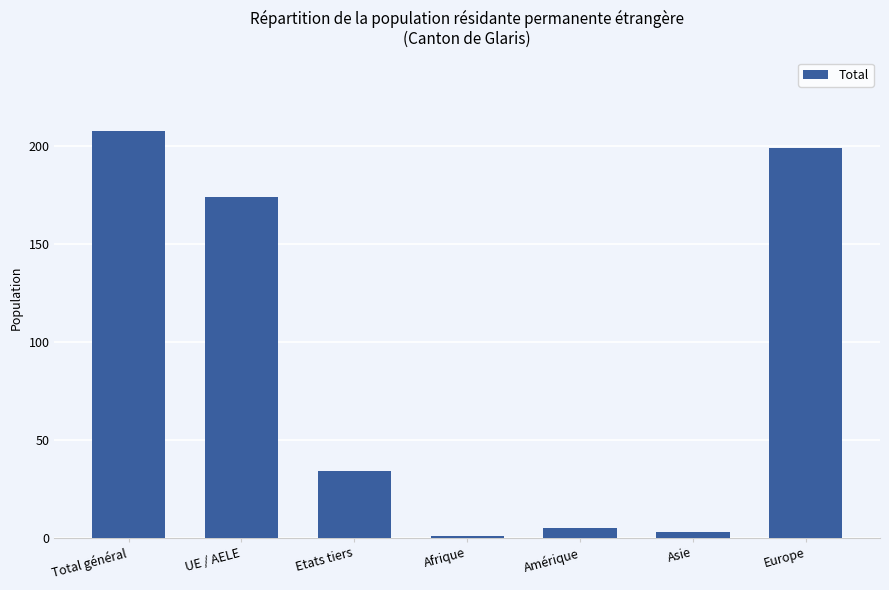

Which category has the lowest value across all series?

Afrique